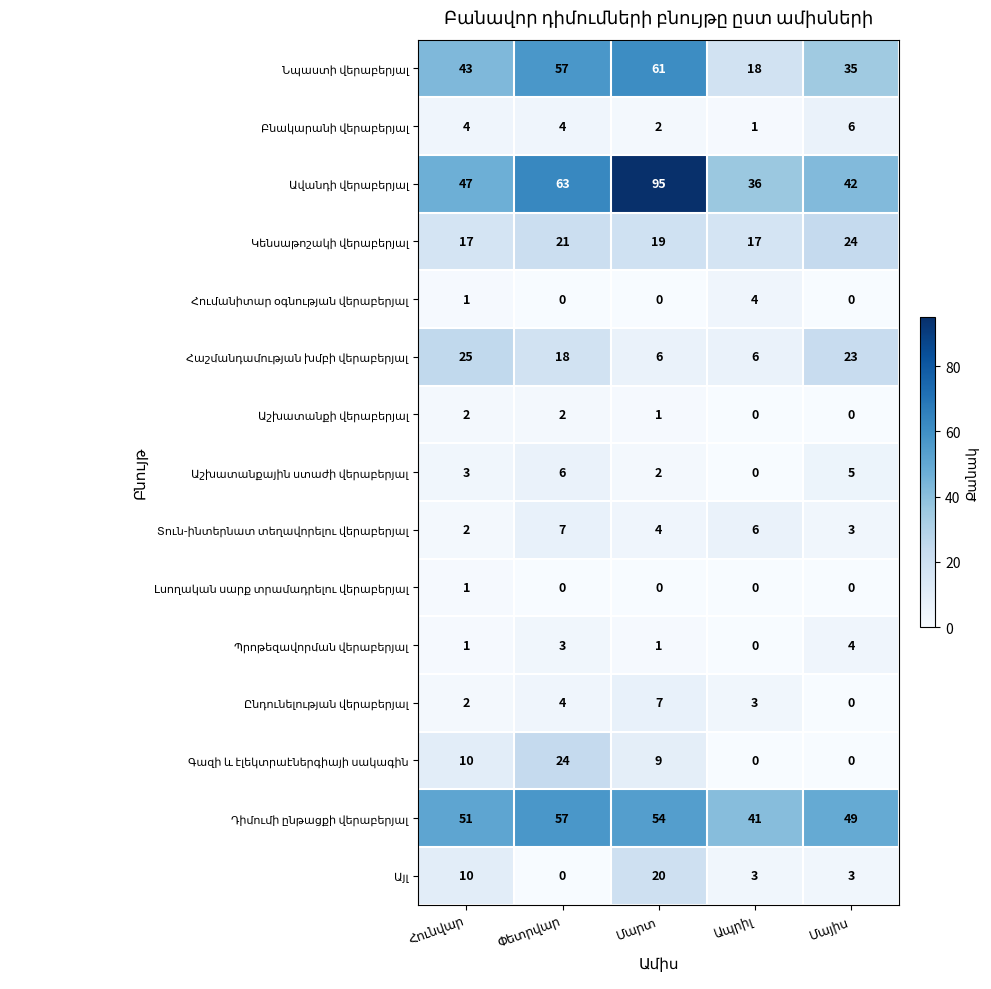

How many distinct data groups are displayed?

15